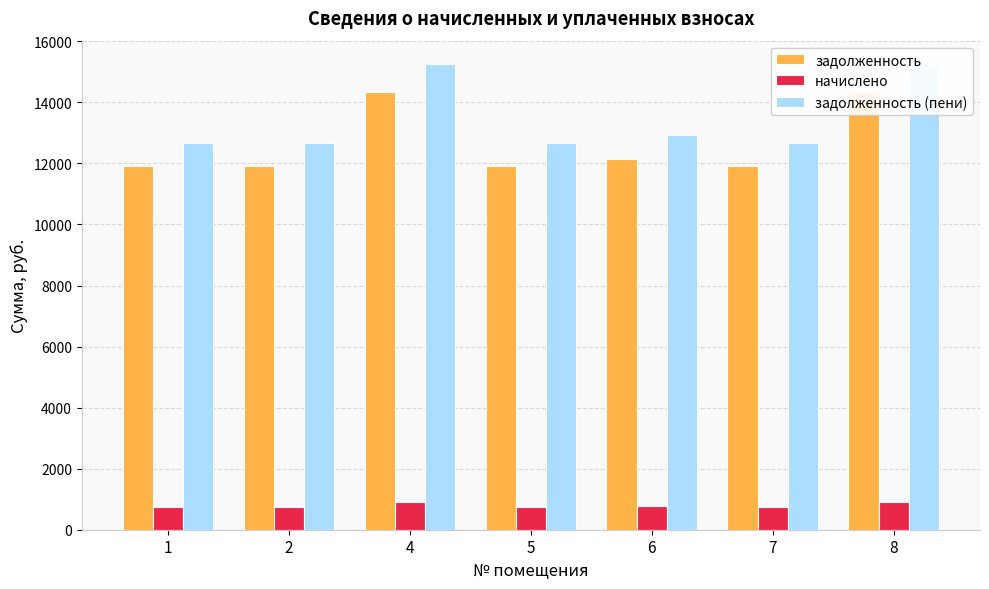

True or false: начислено has a value of 284.6 at 6.

False